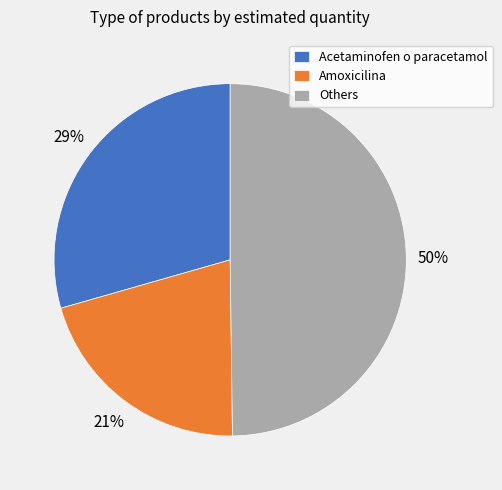

How many segments does this pie chart have?

3